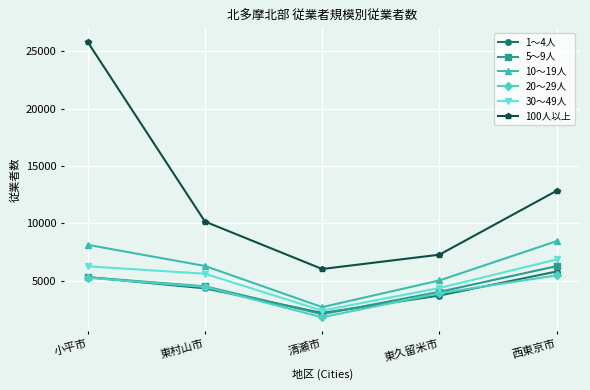

How many values in the 20～29人 series are below 4487?

2